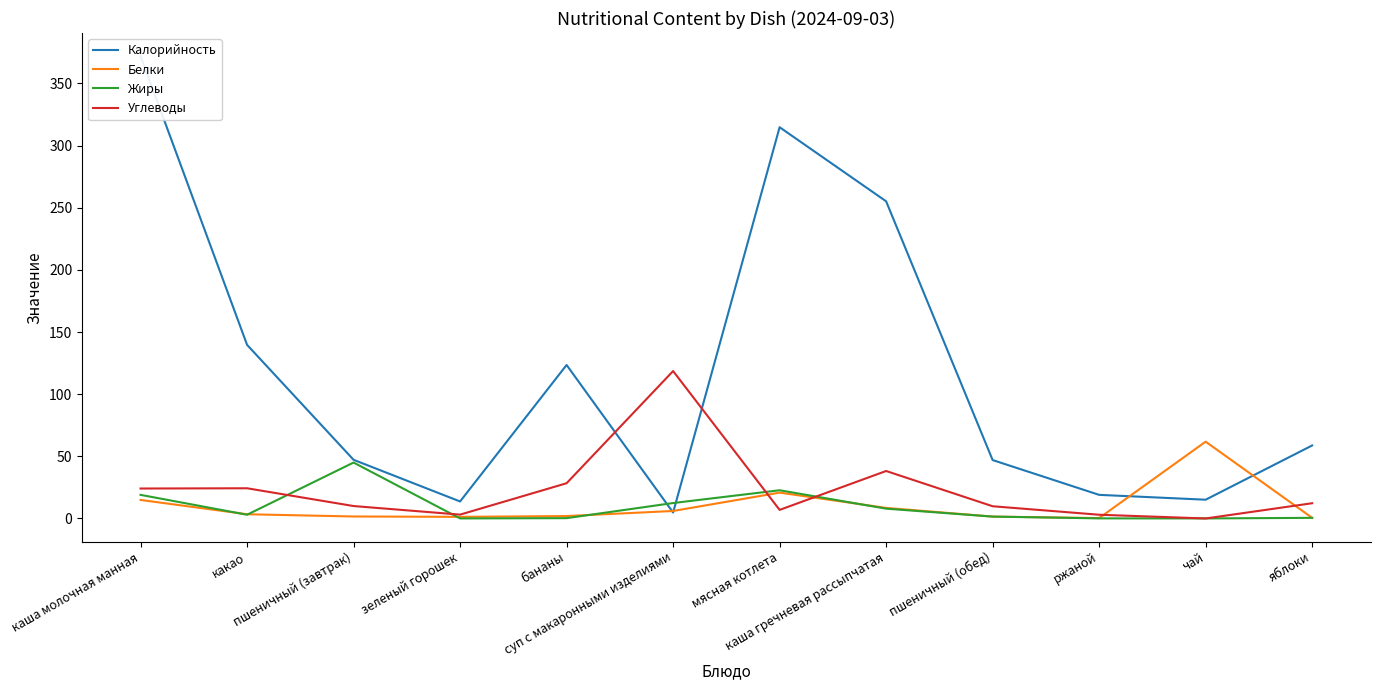

True or false: Жиры has a value of 5.8 at суп с макаронными изделиями.

False